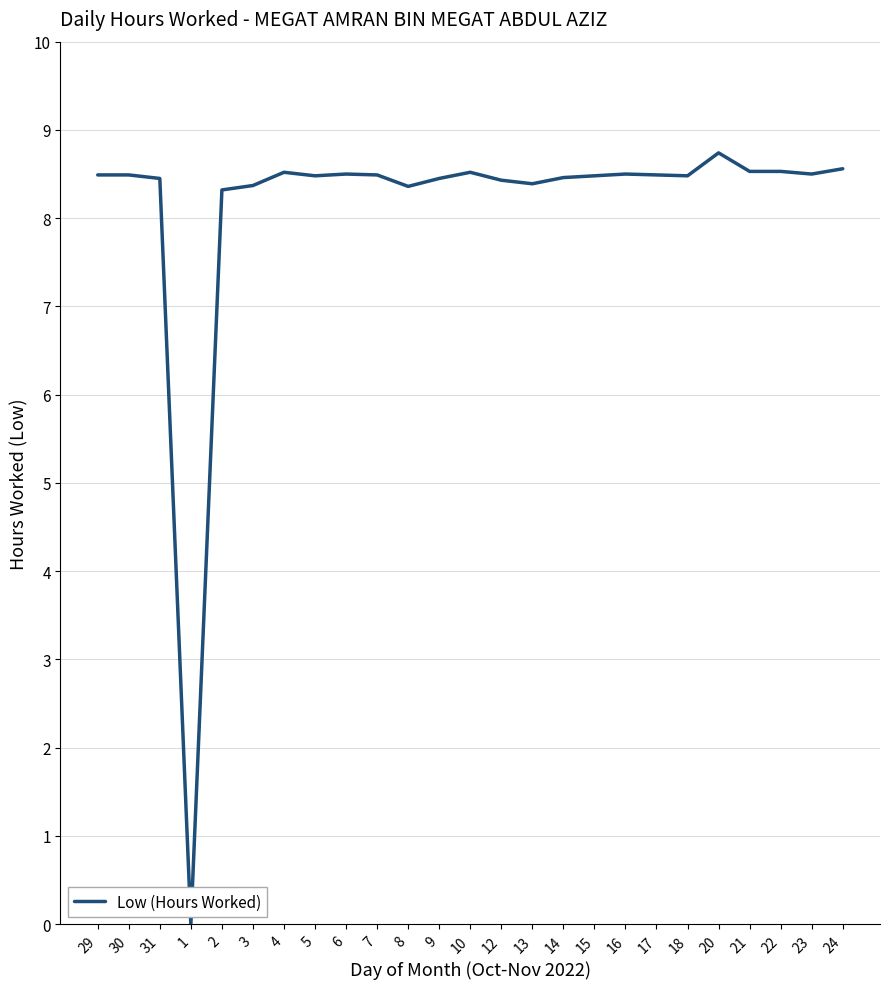

What position from the left is 4?

7